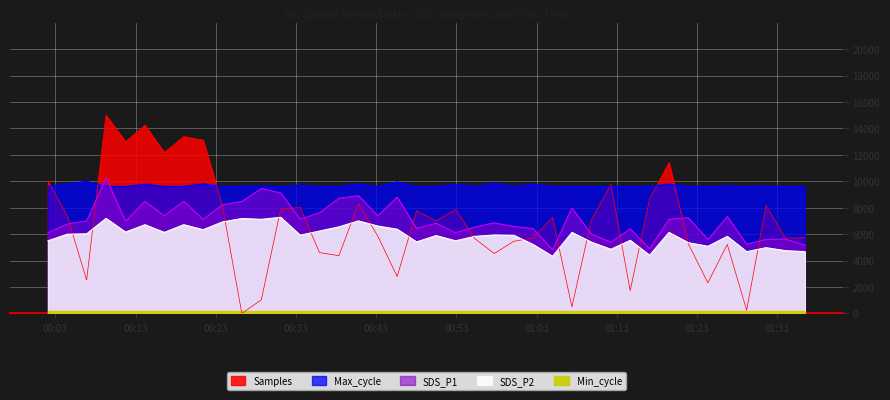

What position from the right is 00:13?

39